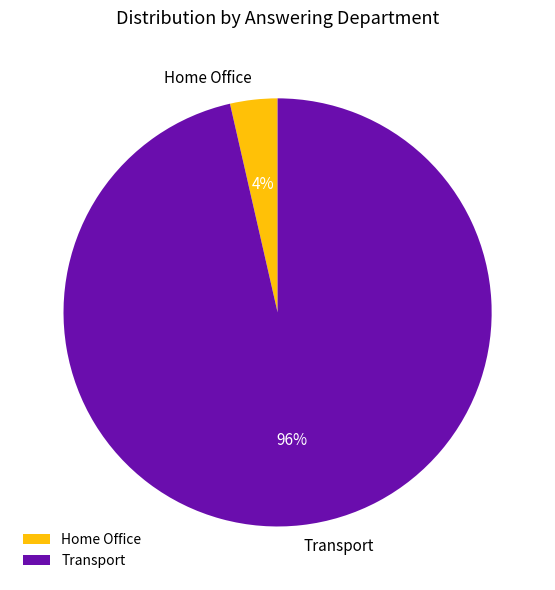

Is there a majority slice in this chart?

Yes